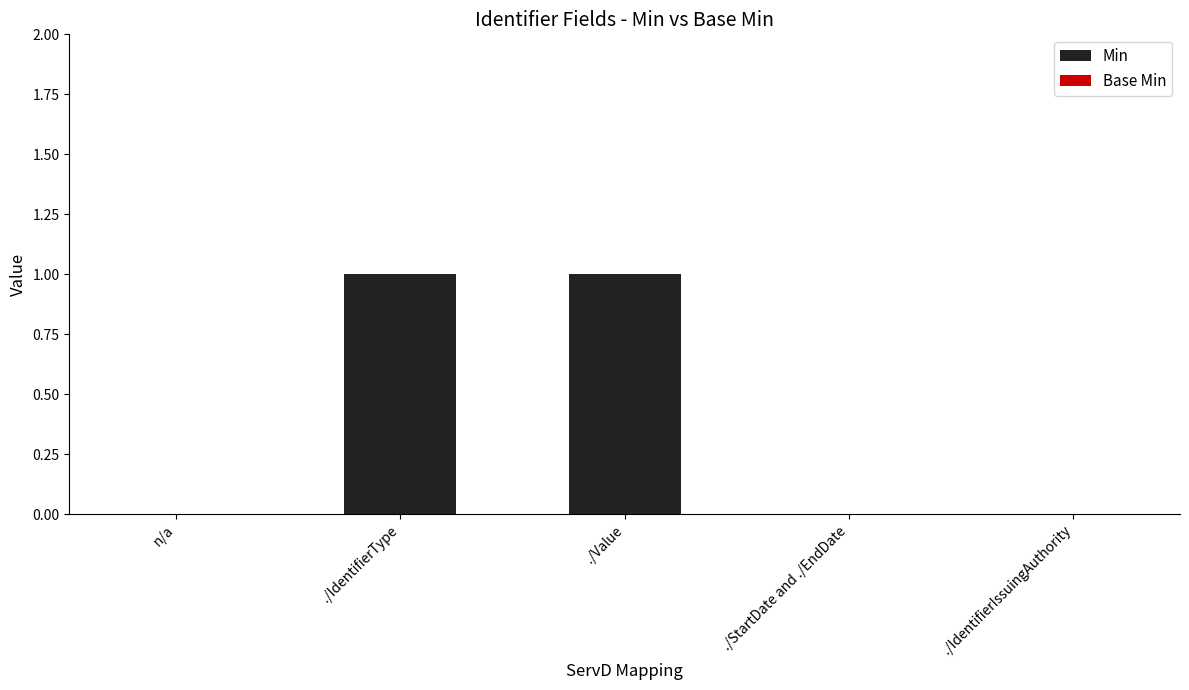

What is the ratio of the value at ./IdentifierType to the value at ./Value?

1.0